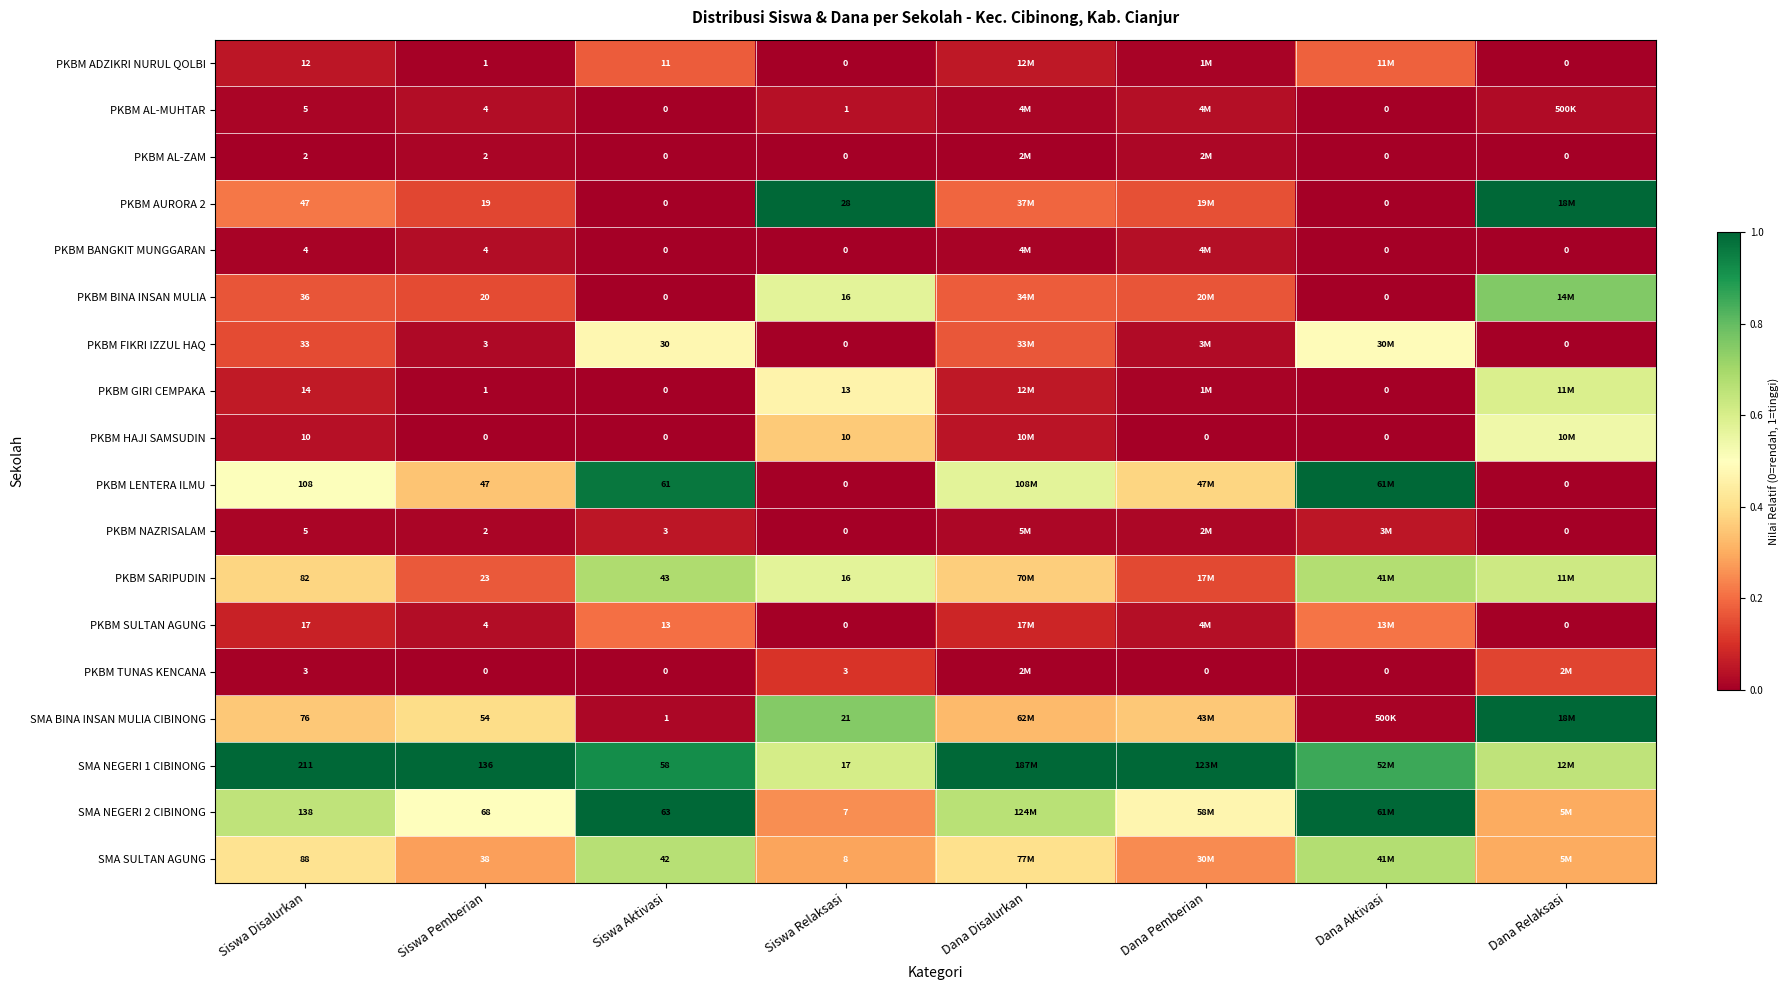

Is the value of PKBM AL-MUHTAR at Siswa Disalurkan greater than the value of SMA NEGERI 2 CIBINONG at Siswa Pemberian?

No